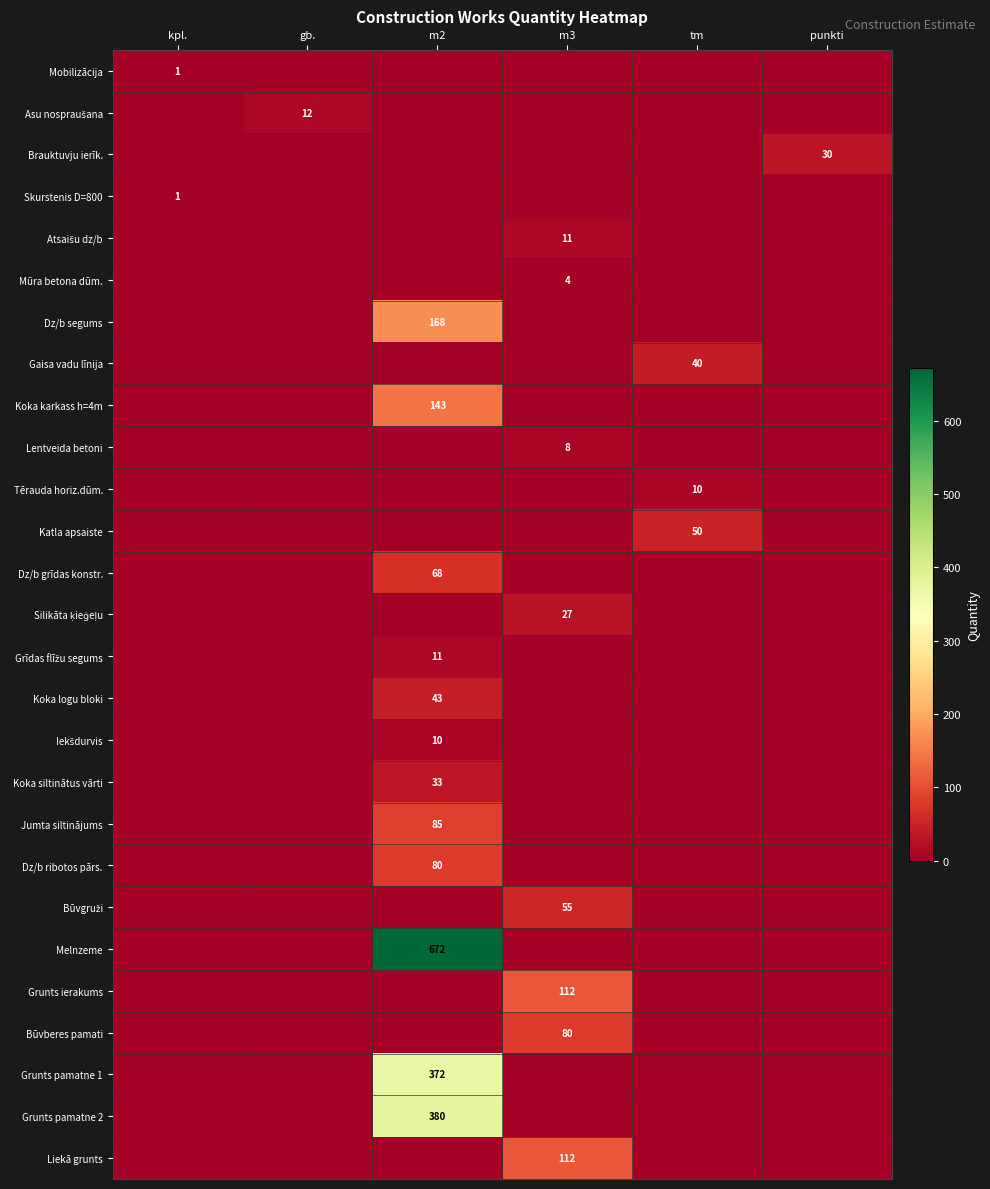

The value of Grunts ierakums at m3 is 112. True or false?

True